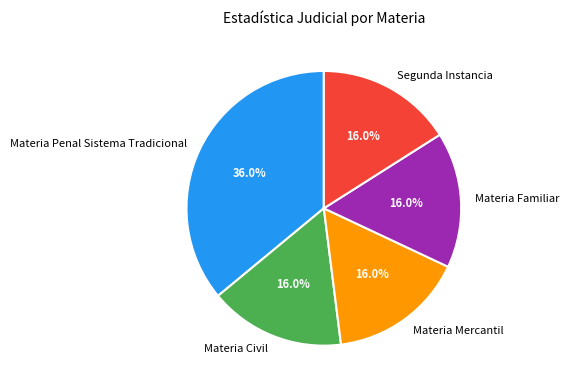

Combined, do Materia Penal Sistema Tradicional and Materia Civil account for over 50%?

Yes